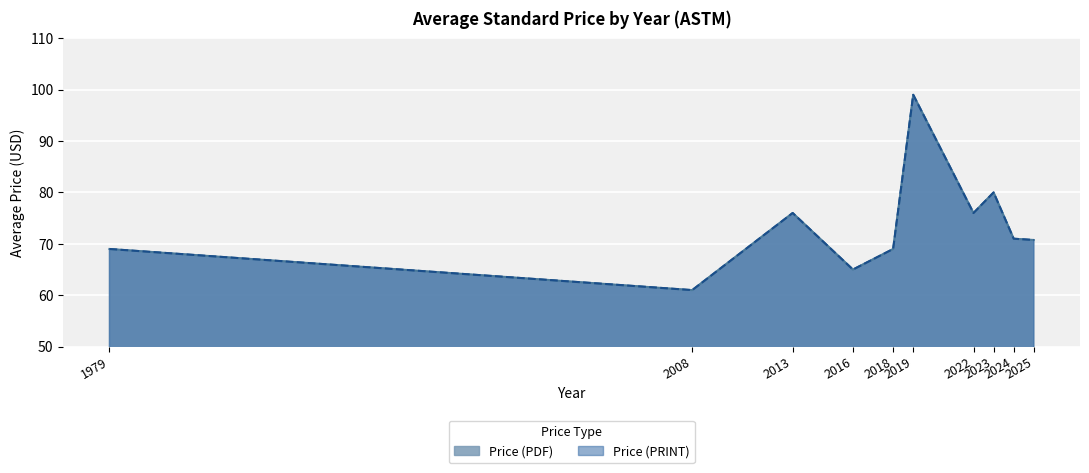

True or false: Price (PRINT) and Price (PDF) cross at least once.

False